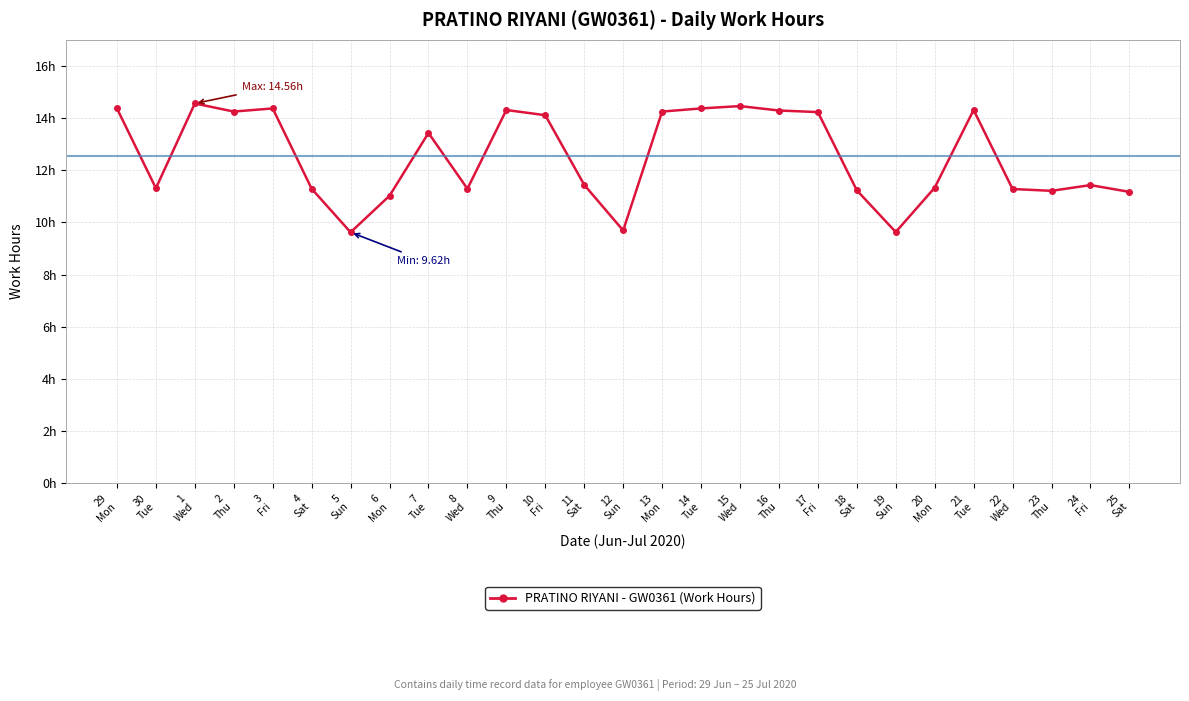

Count the number of data series in this chart.

1